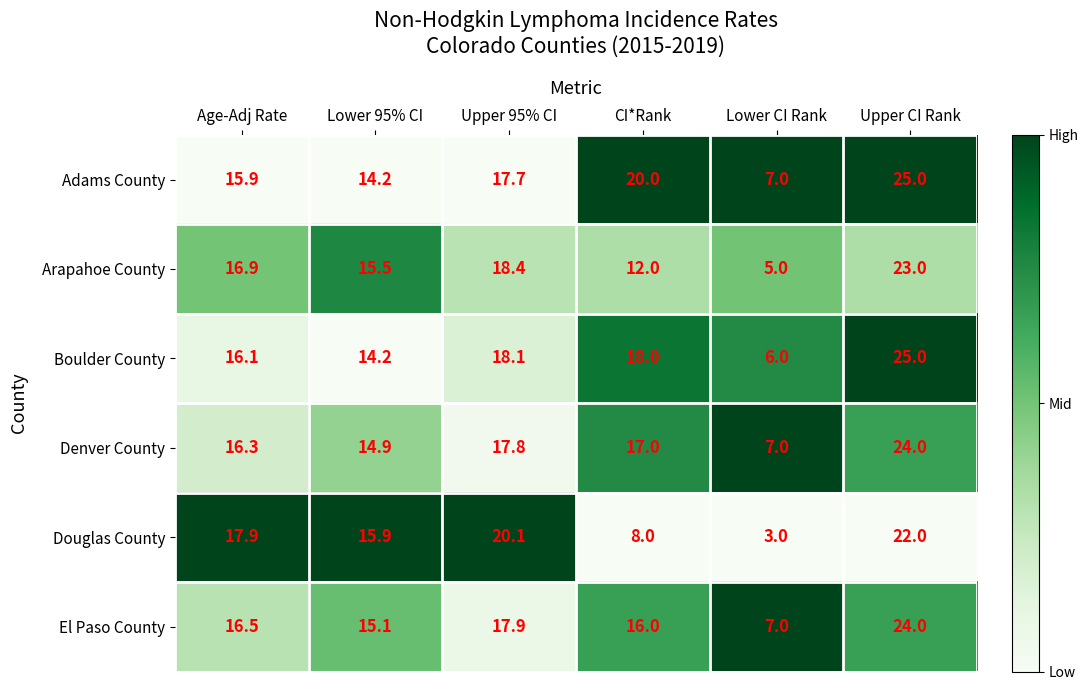

Rank the categories by Douglas County value from highest to lowest.

Upper CI Rank, Upper 95% CI, Age-Adj Rate, Lower 95% CI, CI*Rank, Lower CI Rank